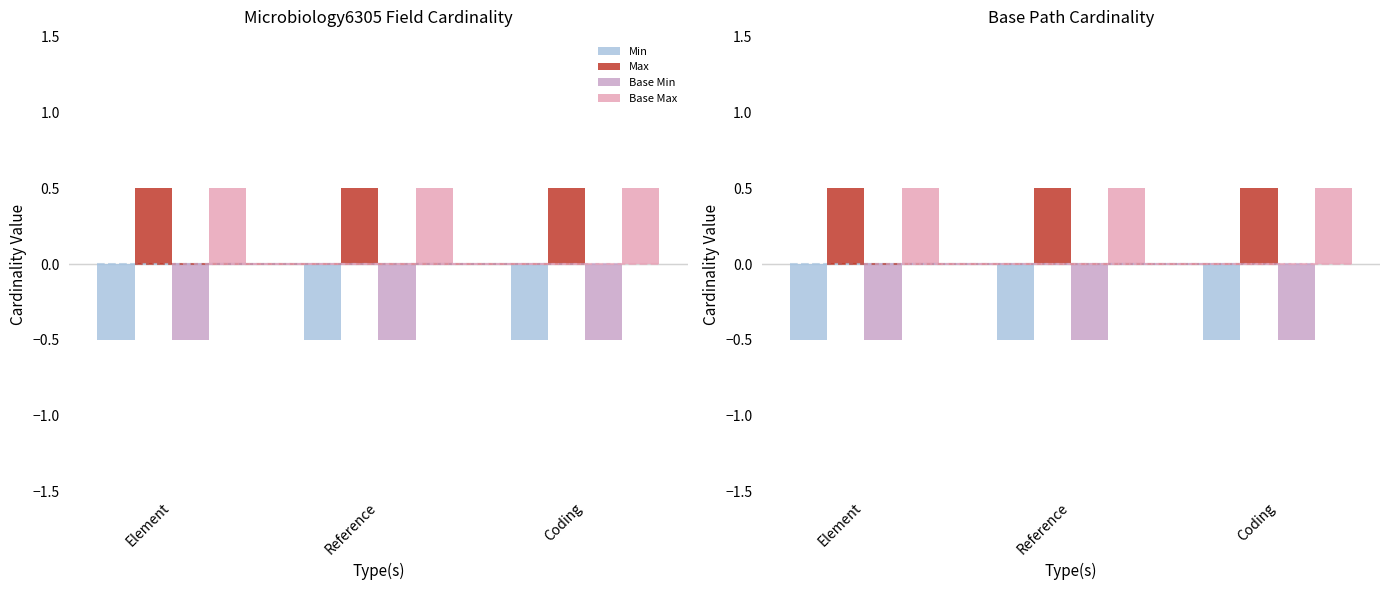

At which category is the sum across all series the highest?

Element